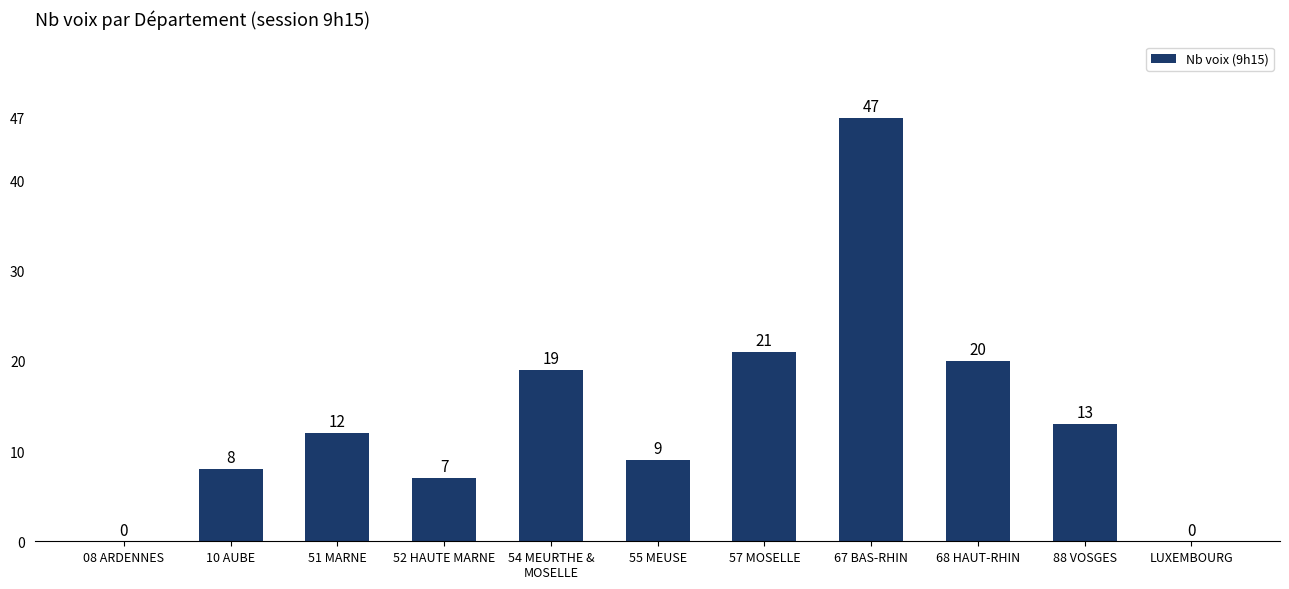

At which label is the value closest to 23?

57 MOSELLE